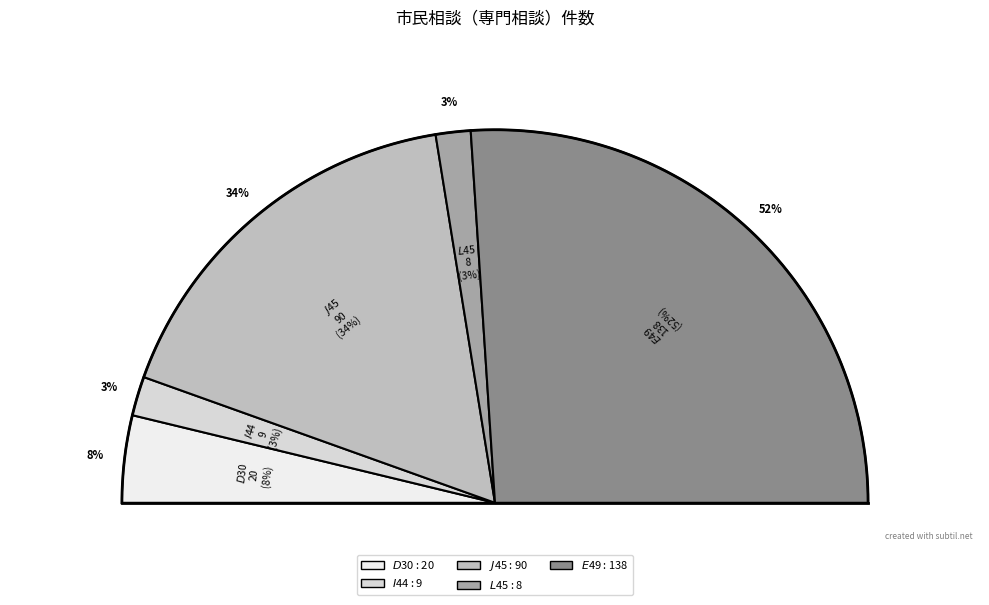

Which slice is the smallest?

$L$45